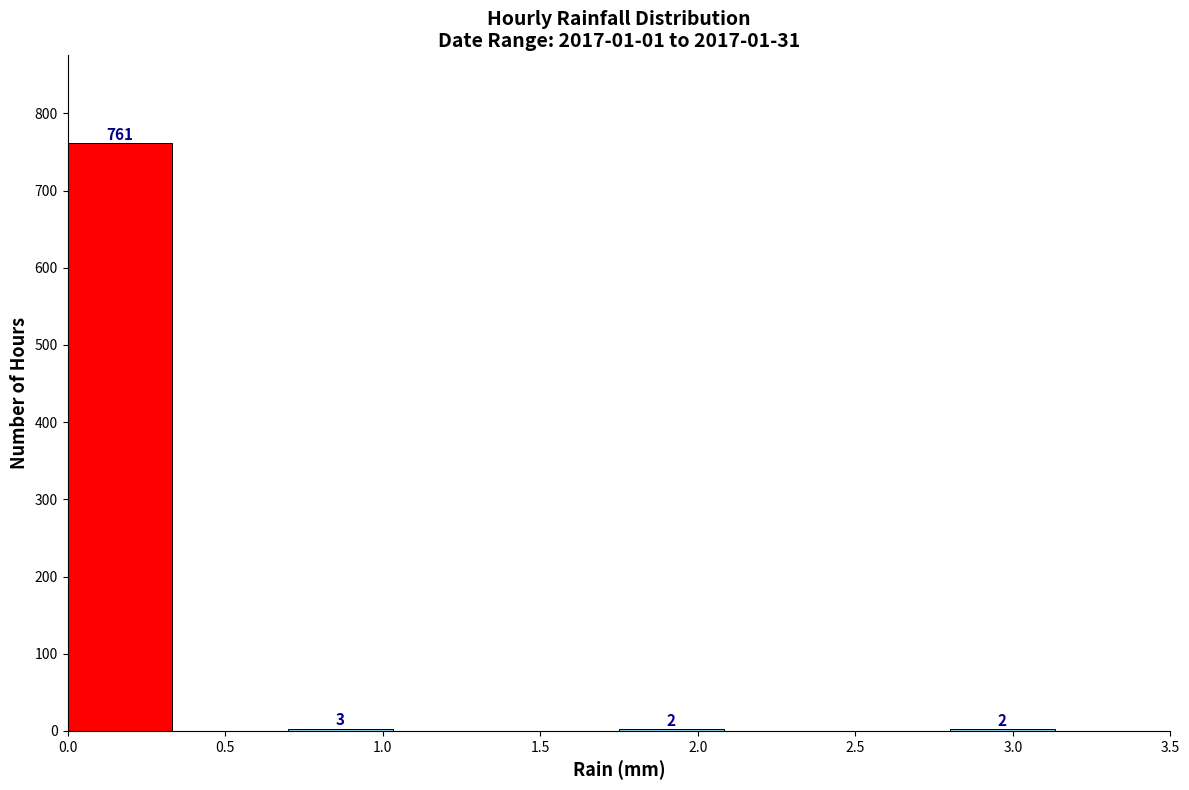

Over which range of the x-axis is the bar tallest?

0.00 to 0.35